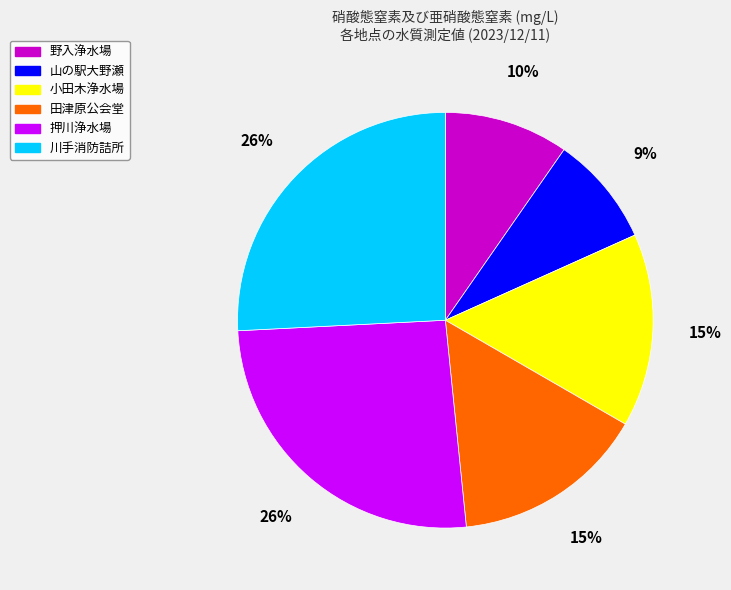

The 田津原公会堂 slice represents 20% of the pie. True or false?

False